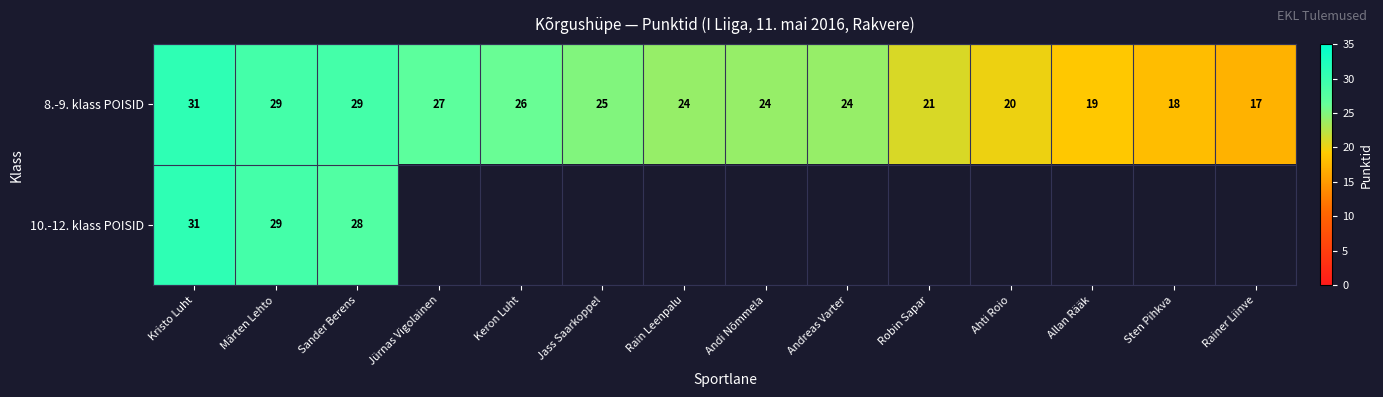

What is the sum of all 8.-9. klass POISID values?

334